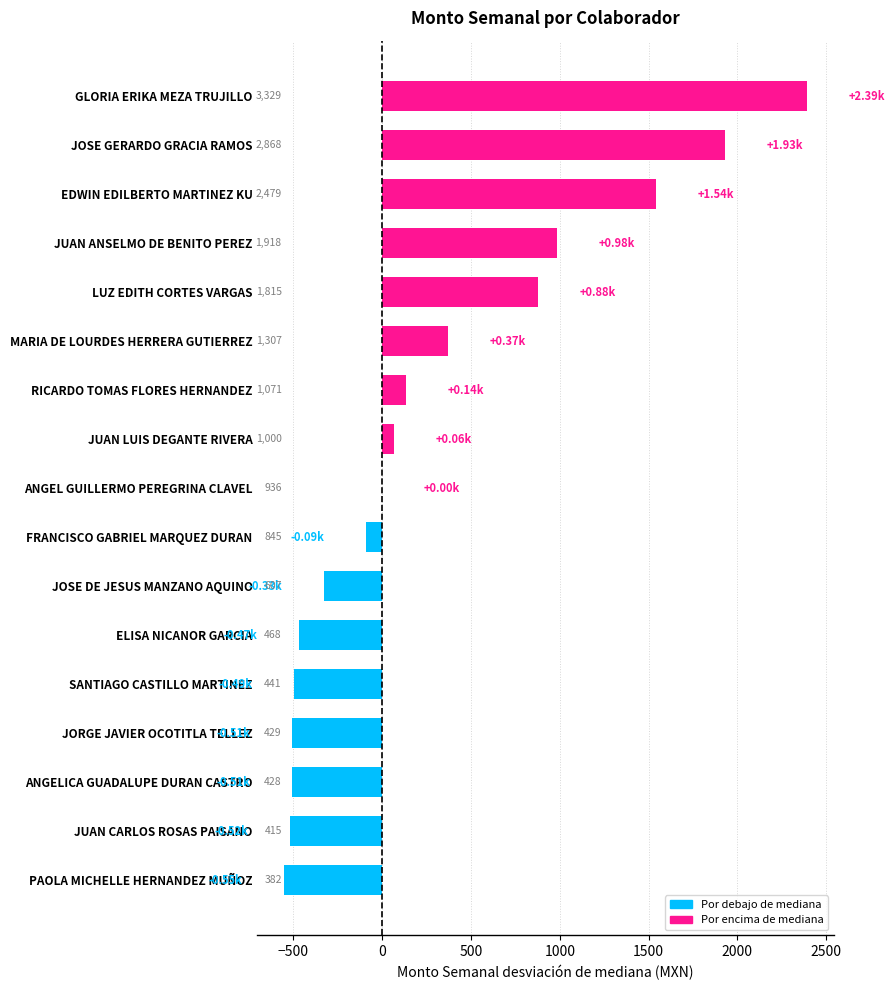

Are the bars horizontal?

Yes